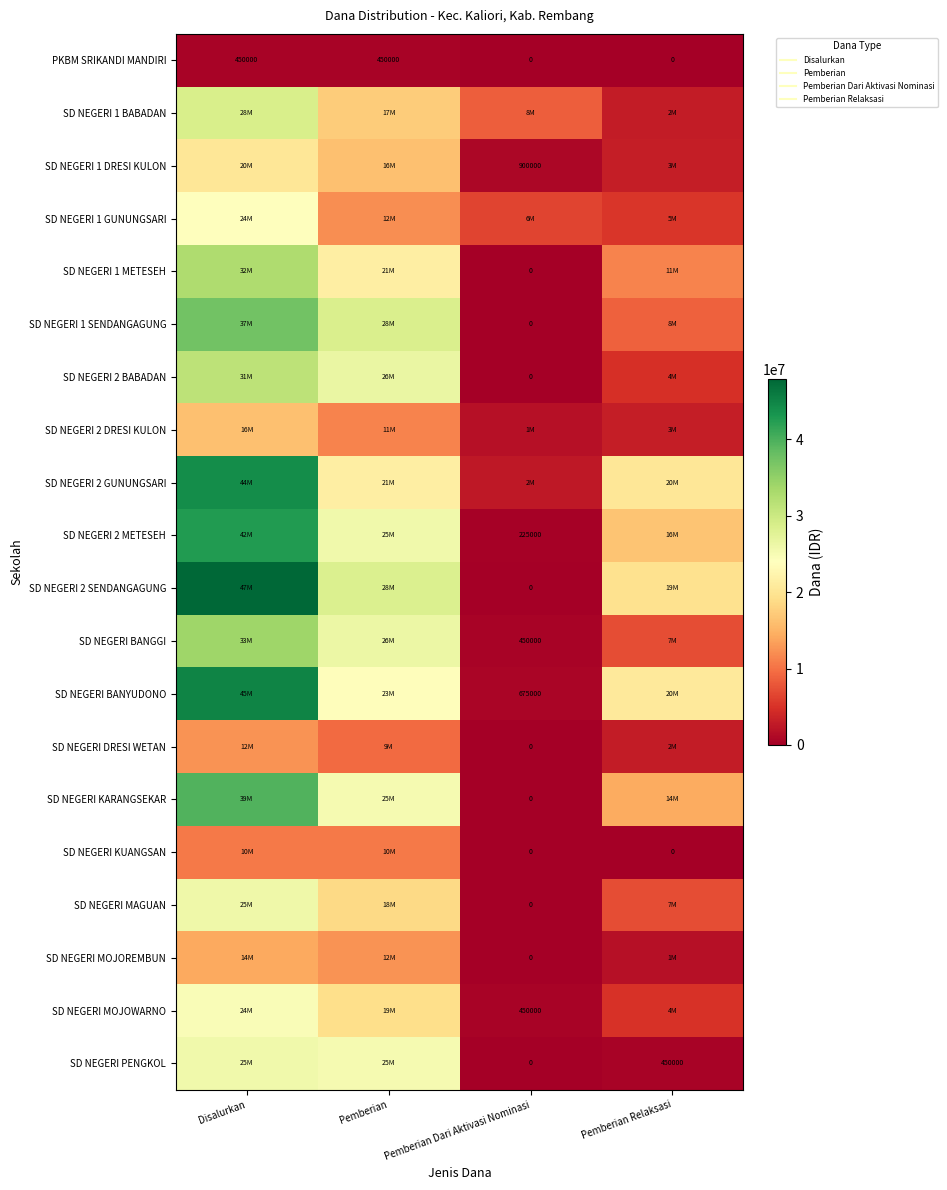

What is the highest value of the SD NEGERI KARANGSEKAR series?

39600000